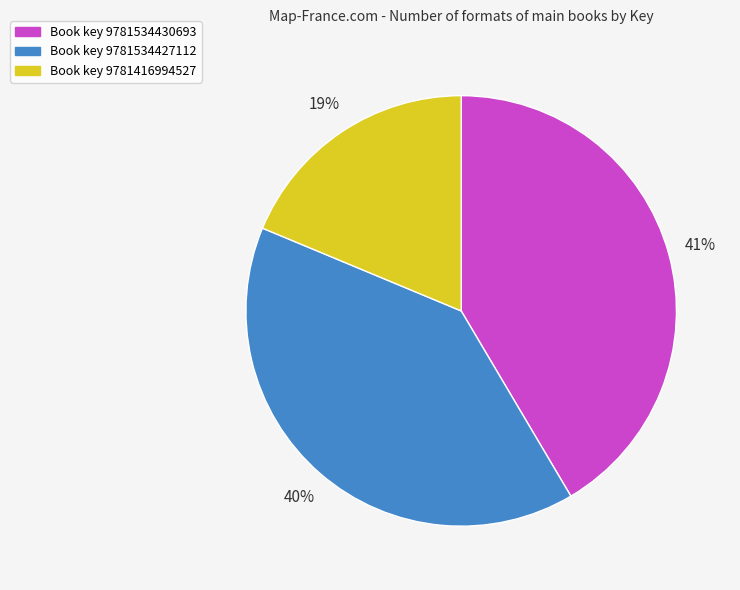

To the nearest percent, what is the average slice percentage?

33%